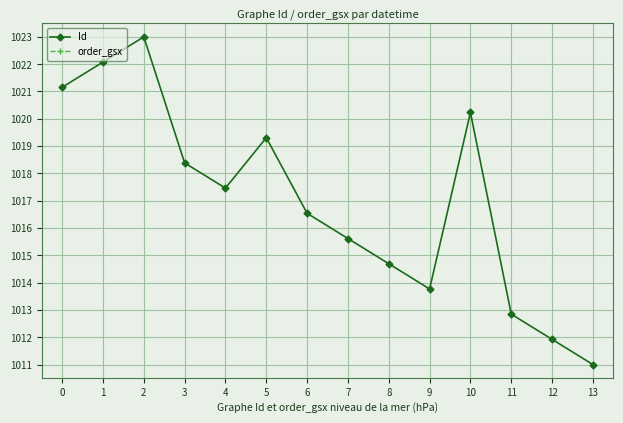

What is the sum of the order_gsx values at 7 and 9?

-127931878.7